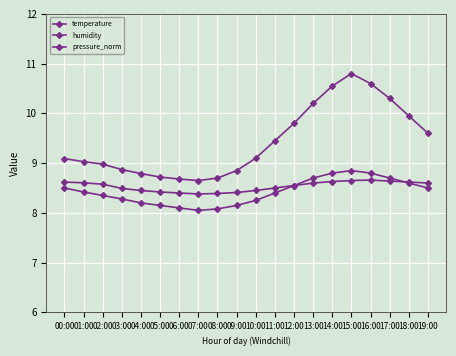

Rank the categories by pressure_norm value from lowest to highest.

07:00, 08:00, 06:00, 05:00, 09:00, 04:00, 10:00, 03:00, 02:00, 11:00, 01:00, 00:00, 19:00, 12:00, 18:00, 13:00, 17:00, 14:00, 16:00, 15:00